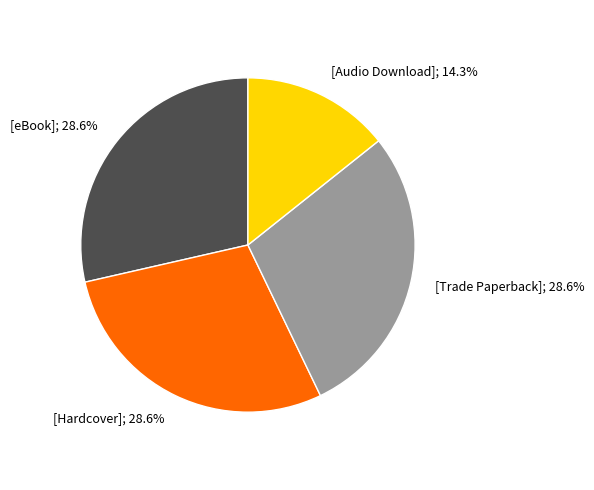

How many segments does this pie chart have?

4